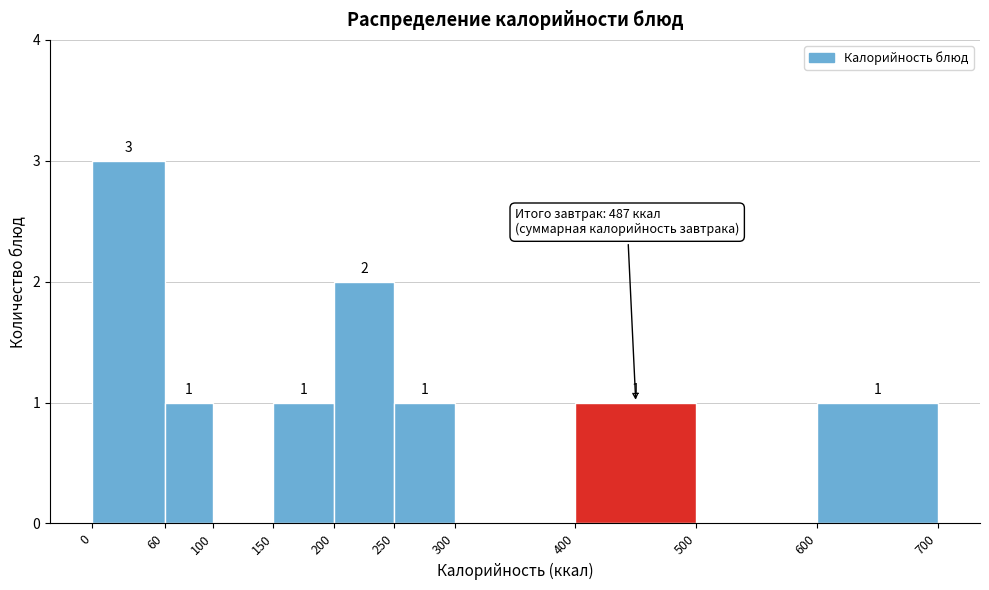

Over which range of the x-axis is the bar tallest?

0 to 60